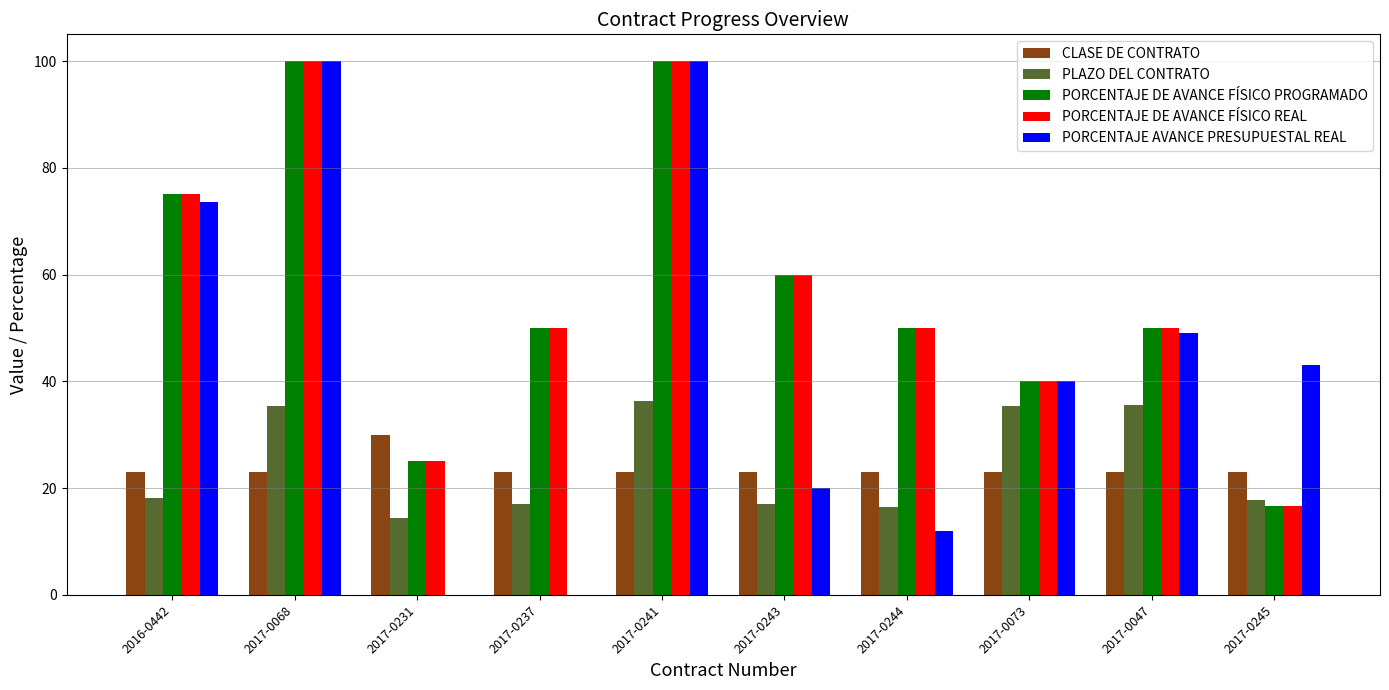

What is the total value across all series at 2017-0245?

116.9